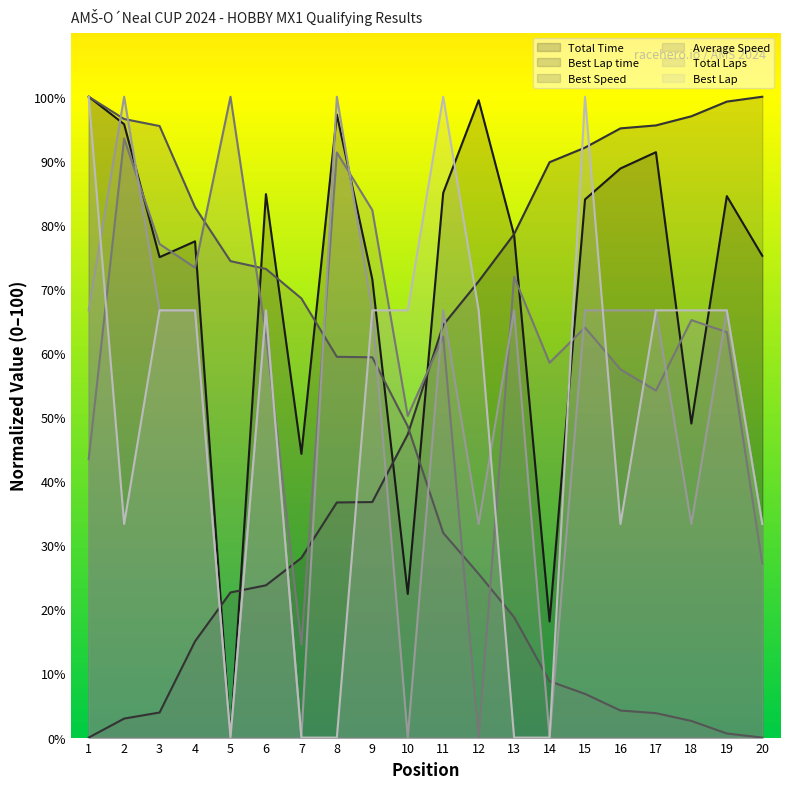

Is it true that Best Speed equals 52.0 at 11?

False